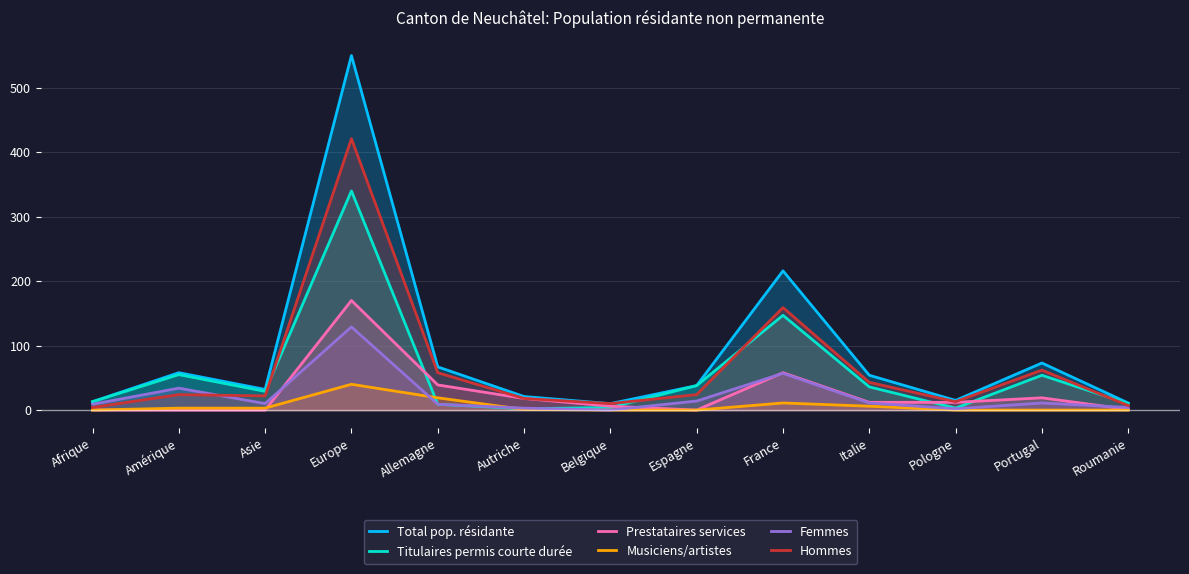

Between Roumanie and France, which is larger?

France